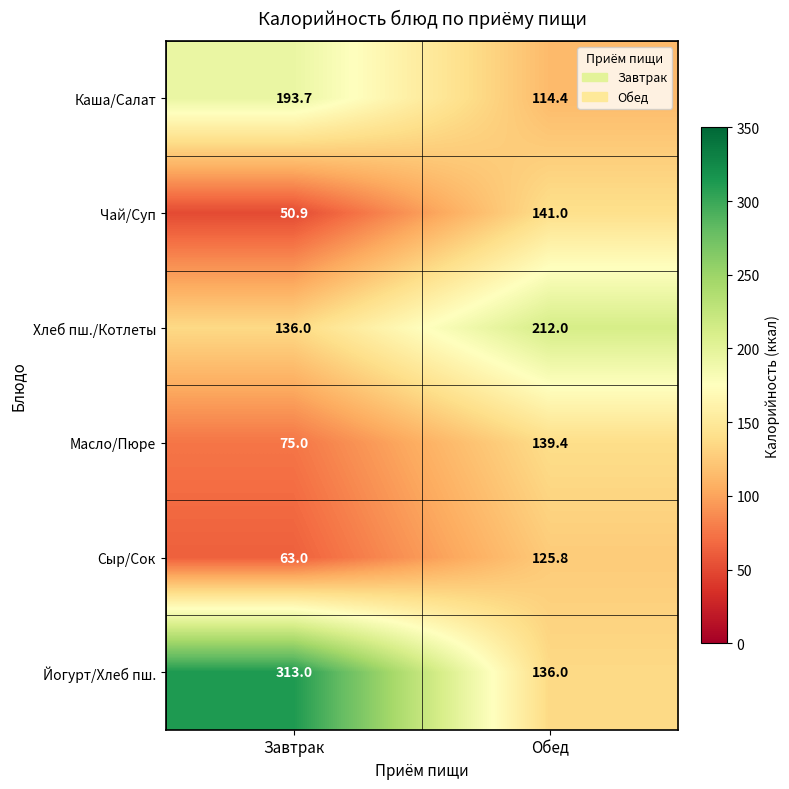

At which label is Сыр/Сок closest to 94?

Завтрак